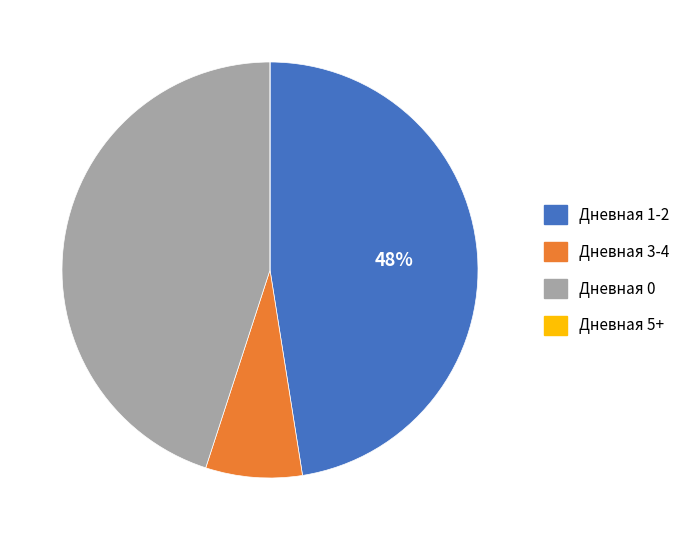

Is there a majority slice in this chart?

No